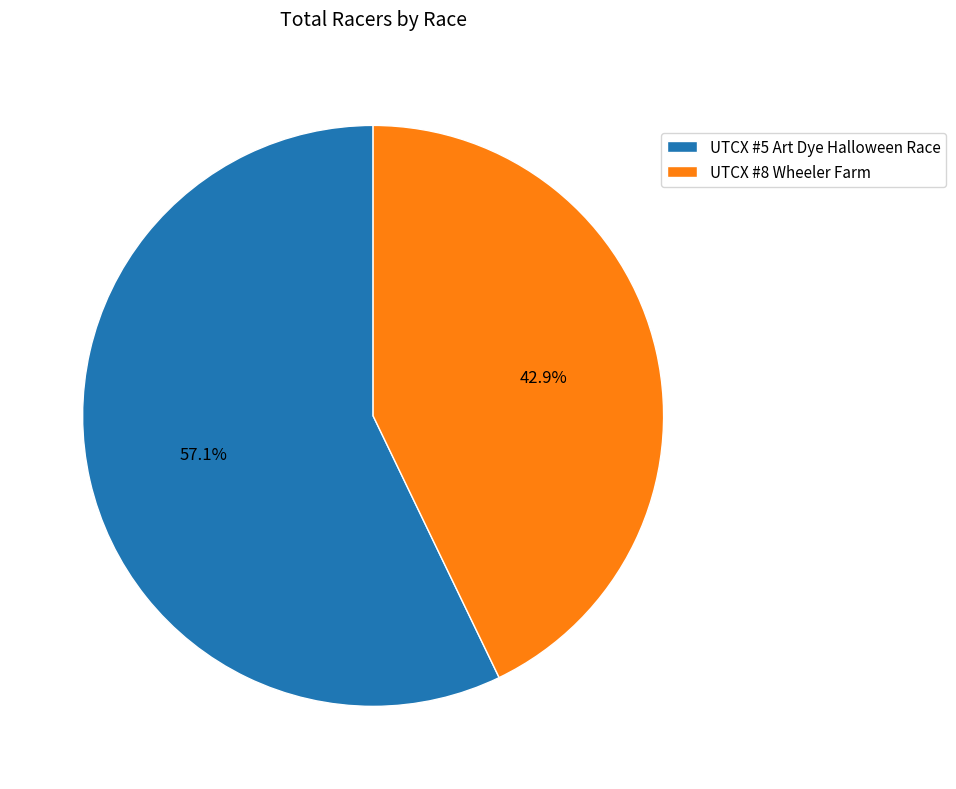

Which category has the biggest portion of the pie?

UTCX #5 Art Dye Halloween Race